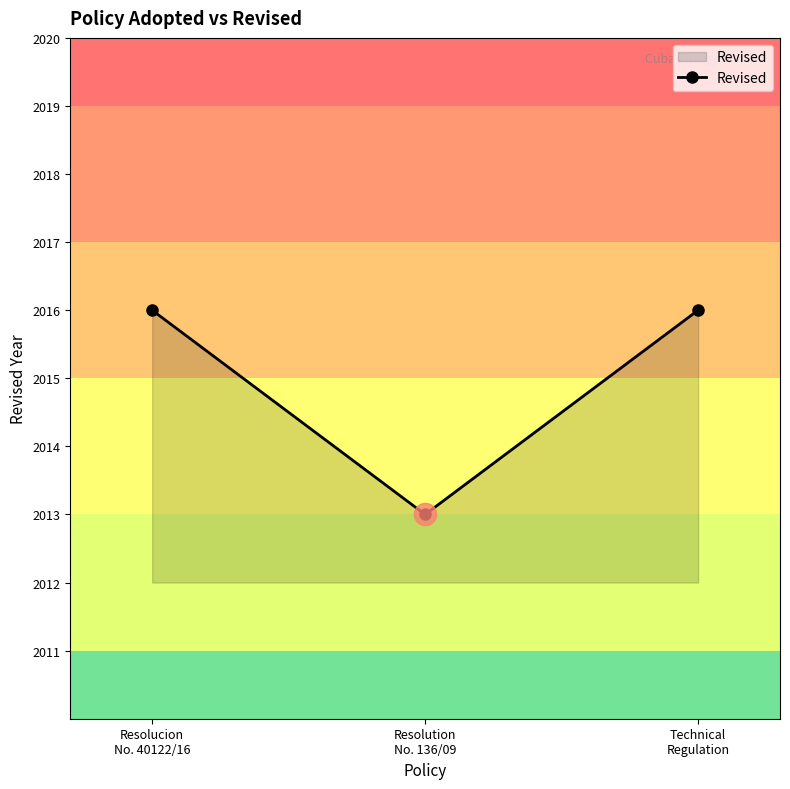

How many lines are shown in the chart?

1